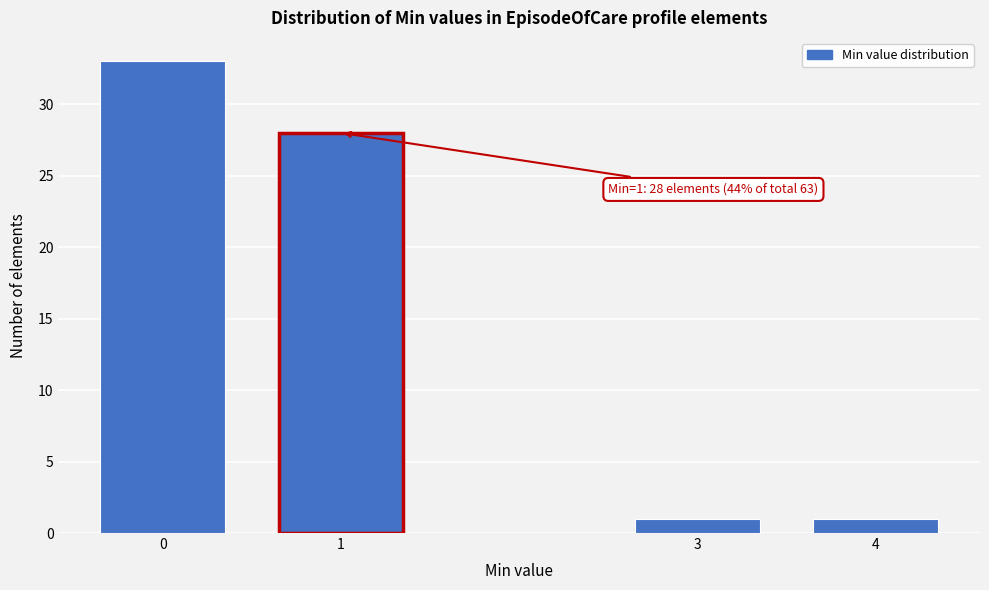

Reading left to right, extract all data points from this chart.

0=33	1=28	3=1	4=1